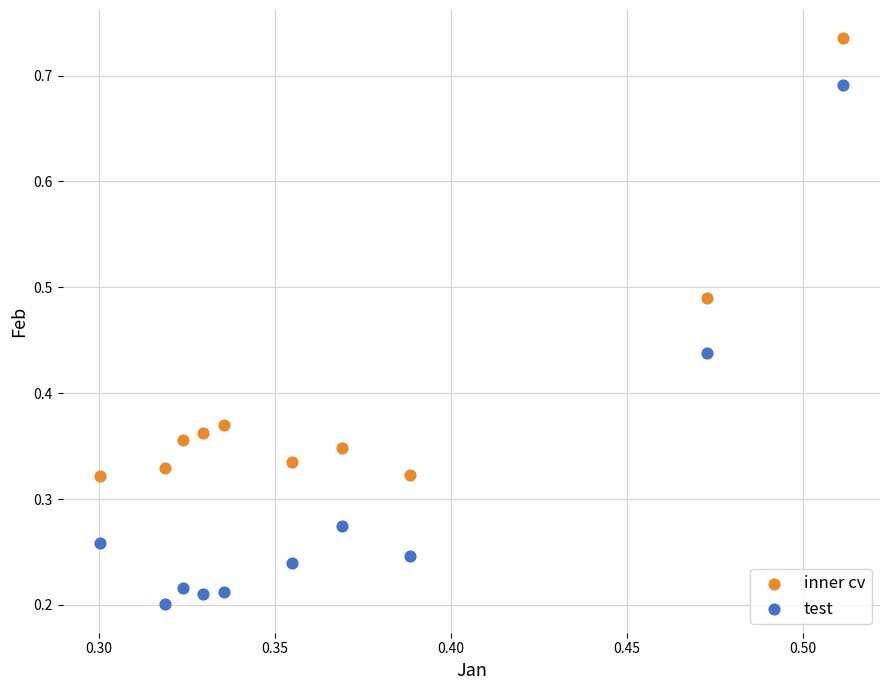

Which series has the widest spread of Y values?

test